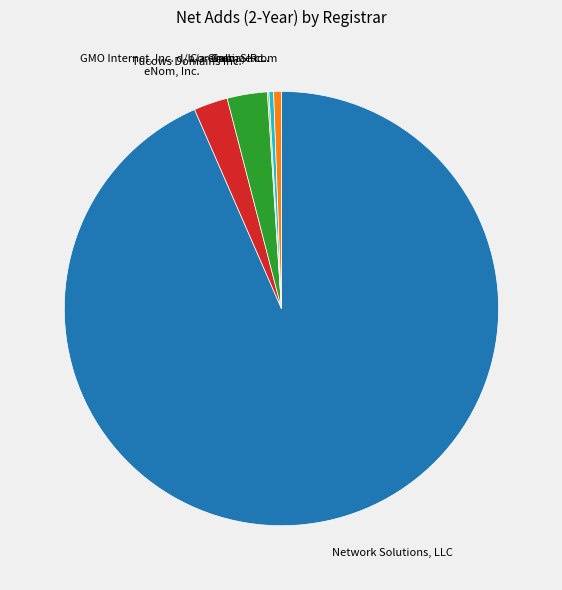

Is it true that Tucows Domains Inc. is 3% of the pie?

True